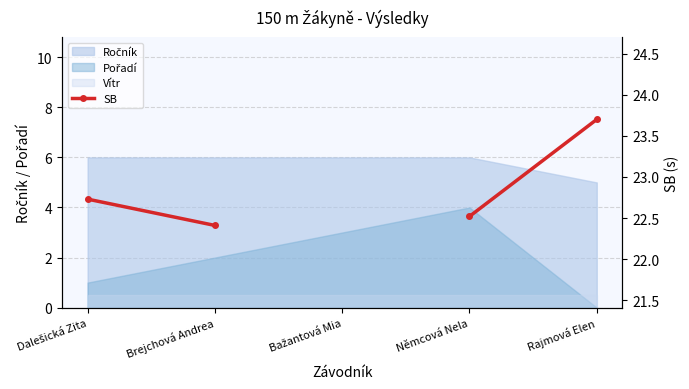

Does the chart have visible grid lines?

Yes